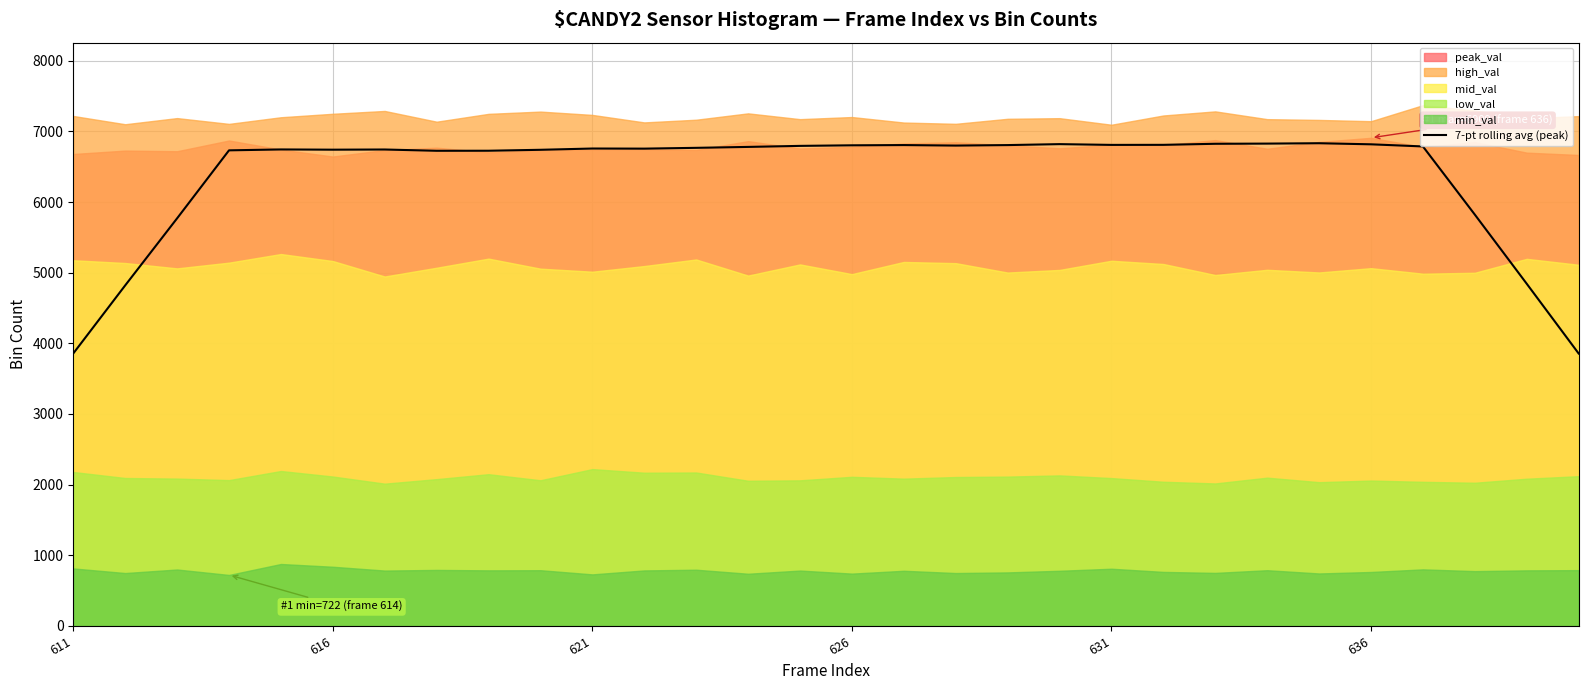

What is the sum of all values?

191711.7